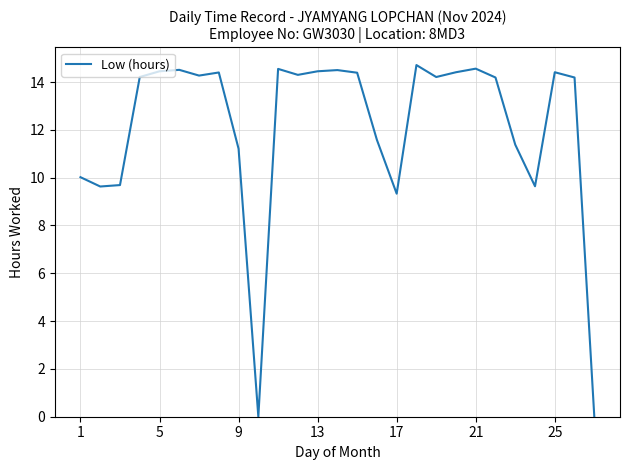

What is the greatest value displayed?

14.7